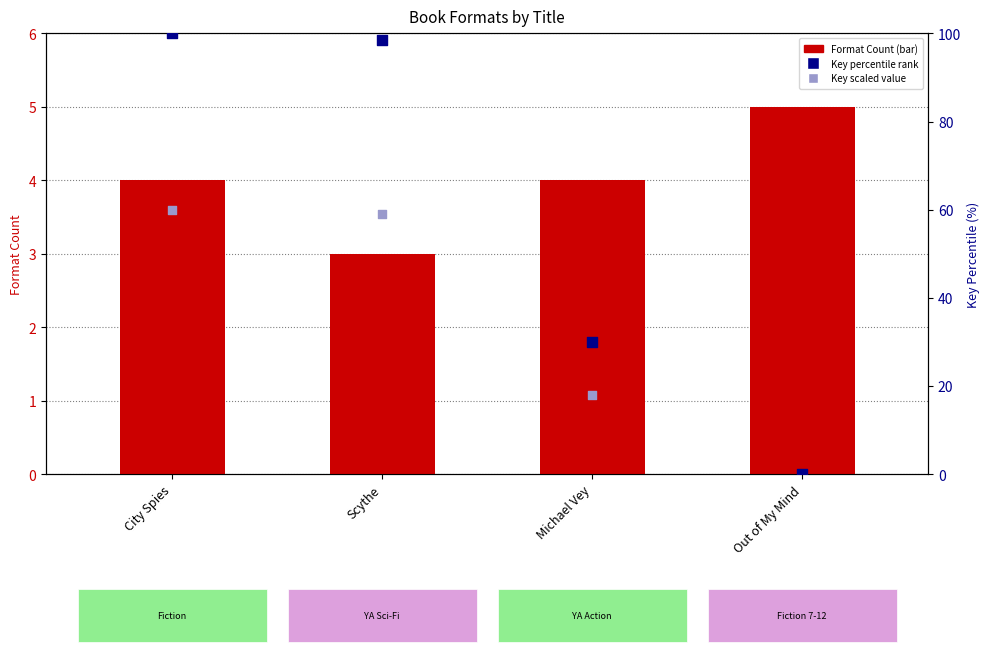

Which series reaches the minimum Y coordinate?

Key (percentile rank)